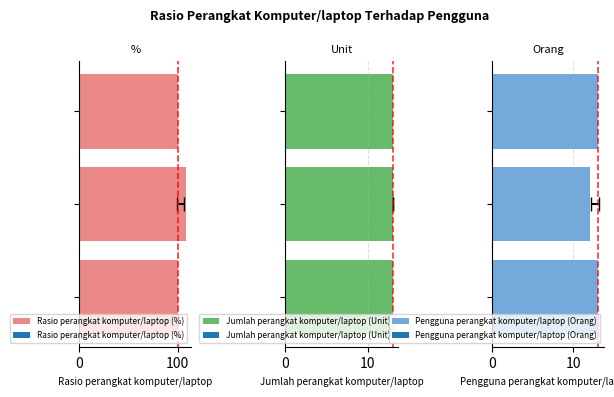

At how many categories does at least one series exceed 103?

1